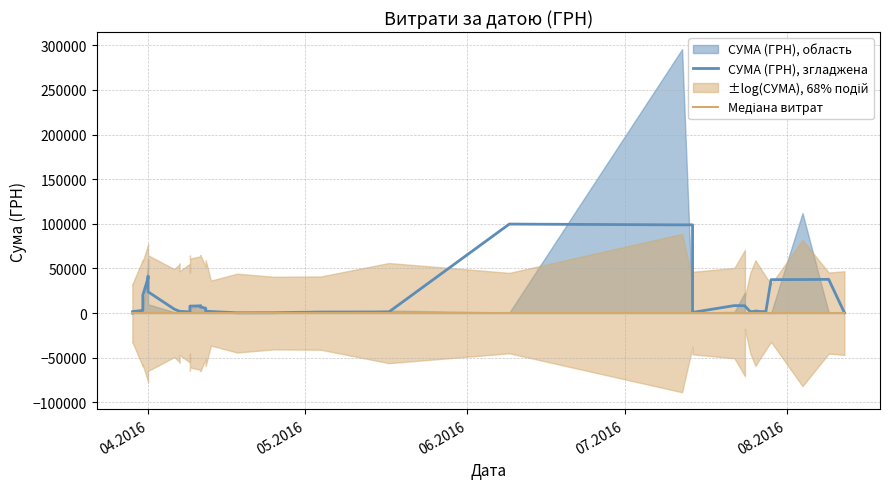

What is the spread (max minus min) of values at 05.2016?

98.6